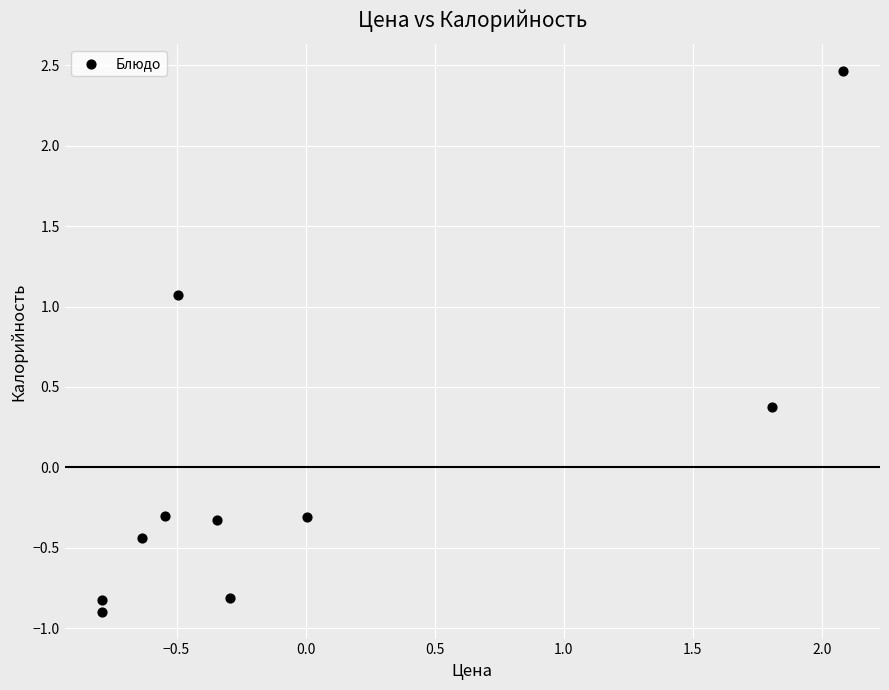

What is the range of Y values (max minus min)?

3.4